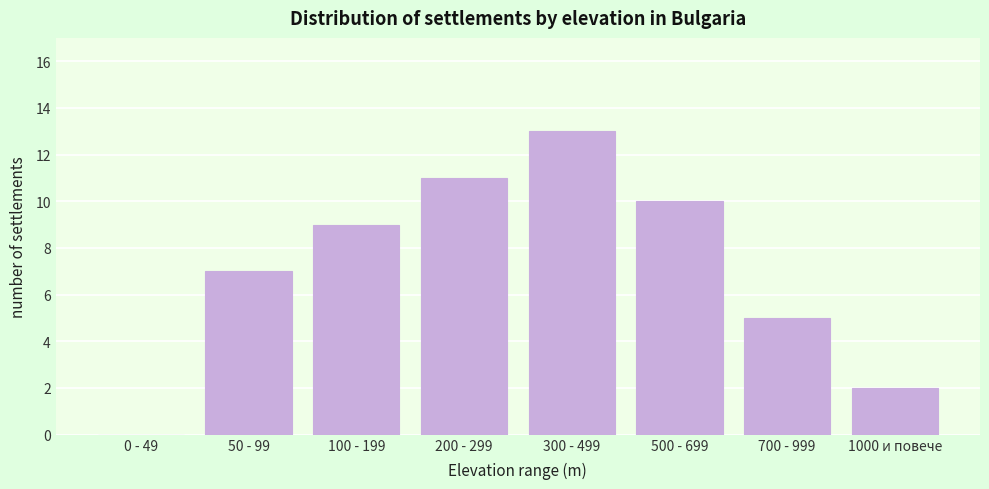

Reading left to right, transcribe all the data shown in this chart.

0 - 49=0	50 - 99=7	100 - 199=9	200 - 299=11	300 - 499=13	500 - 699=10	700 - 999=5	1000 и повече=2